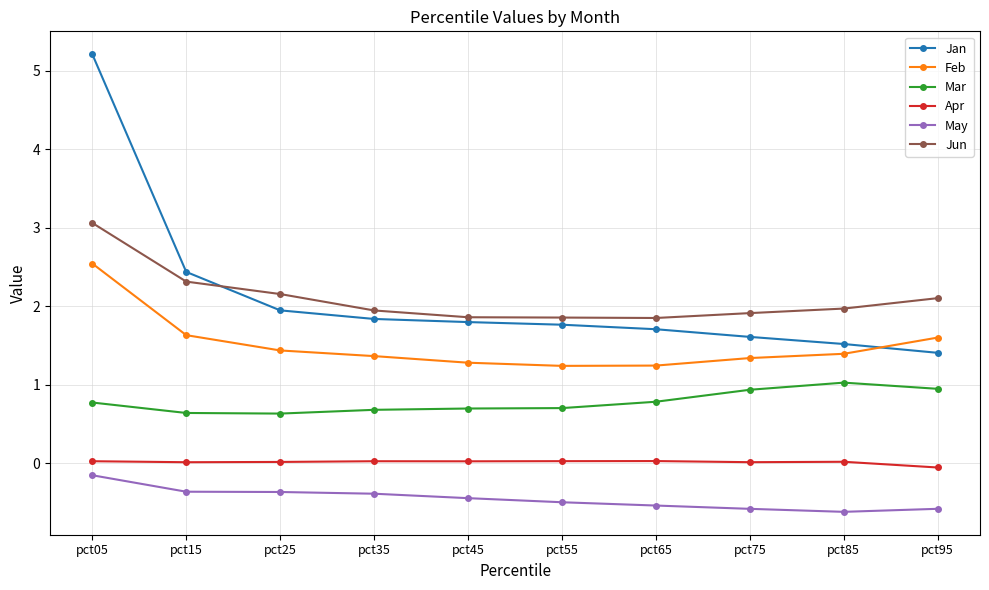

How many lines are shown in the chart?

6